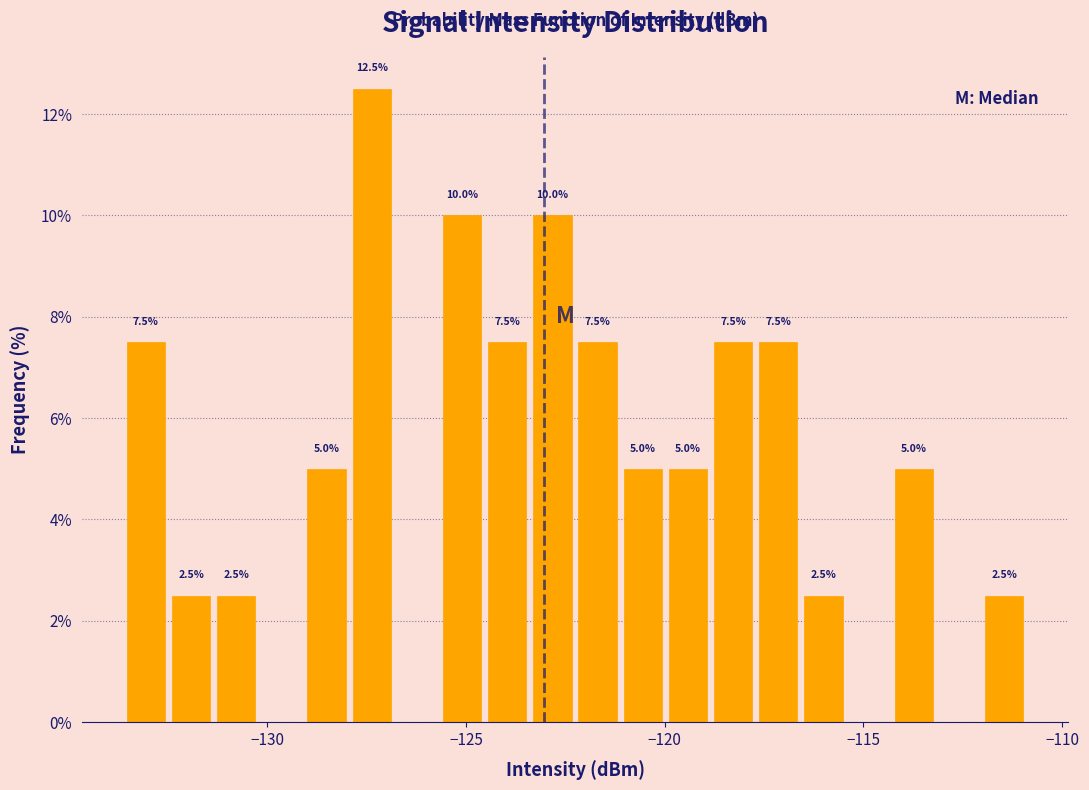

Around what value on the x-axis is the tallest bar? Give the approximate position of its centre, as read against the axis.

-127.5